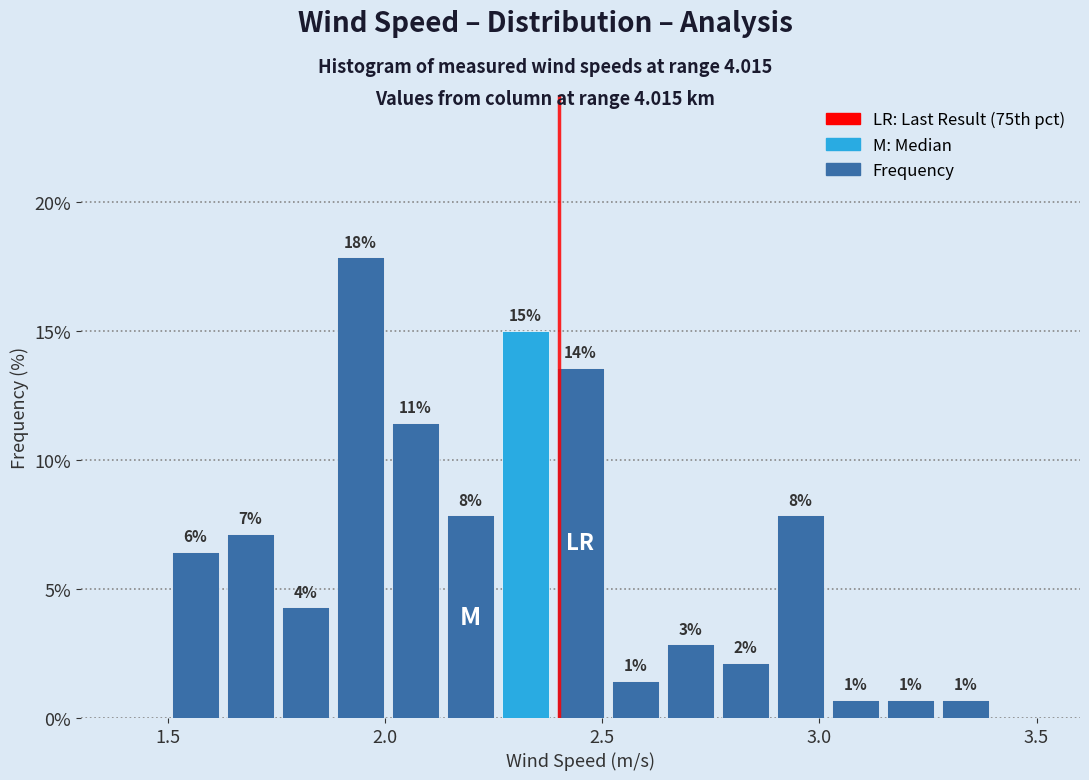

Around what value on the x-axis is the tallest bar? Give the approximate position of its centre, as read against the axis.

1.95